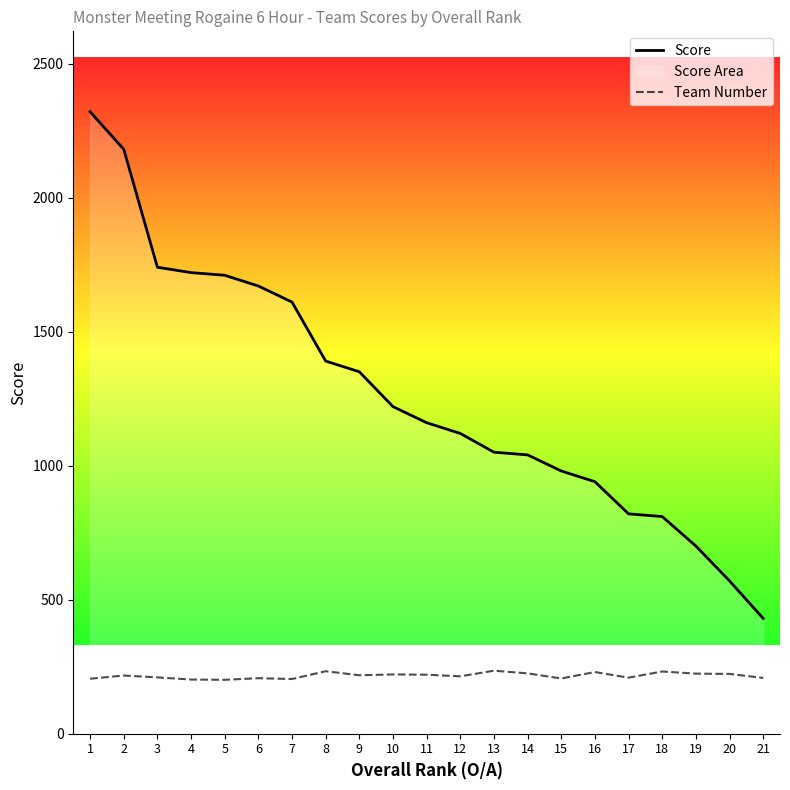

What is the sum of all Team Number values?

4544